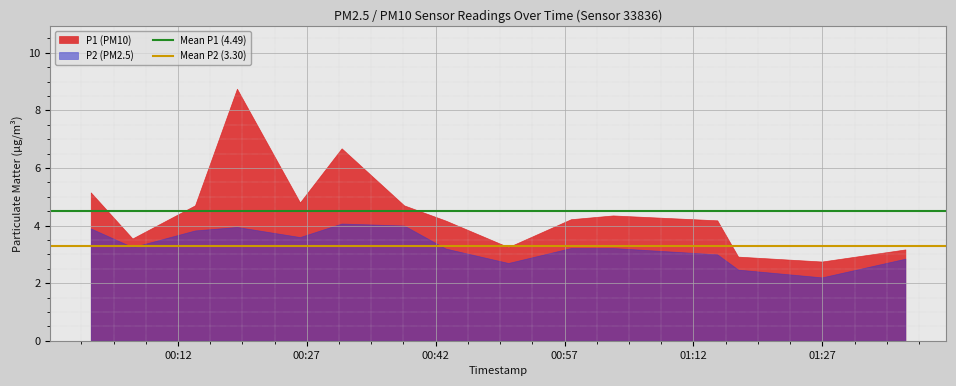

Which series has the largest total across all categories?

P1 (PM10)